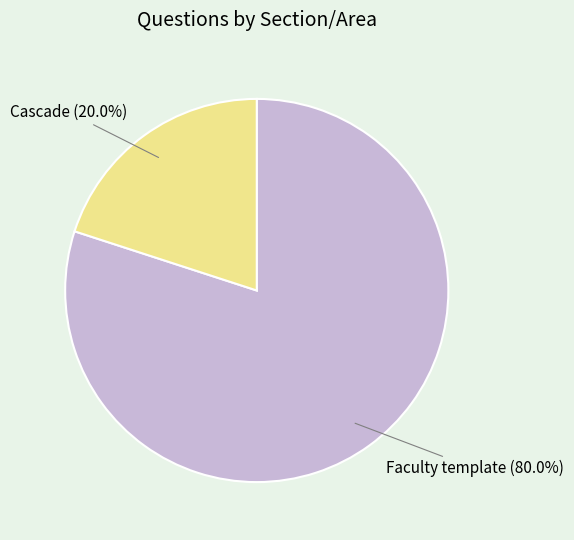

To the nearest percent, what is the difference between the Cascade and Faculty template slice percentages?

60%